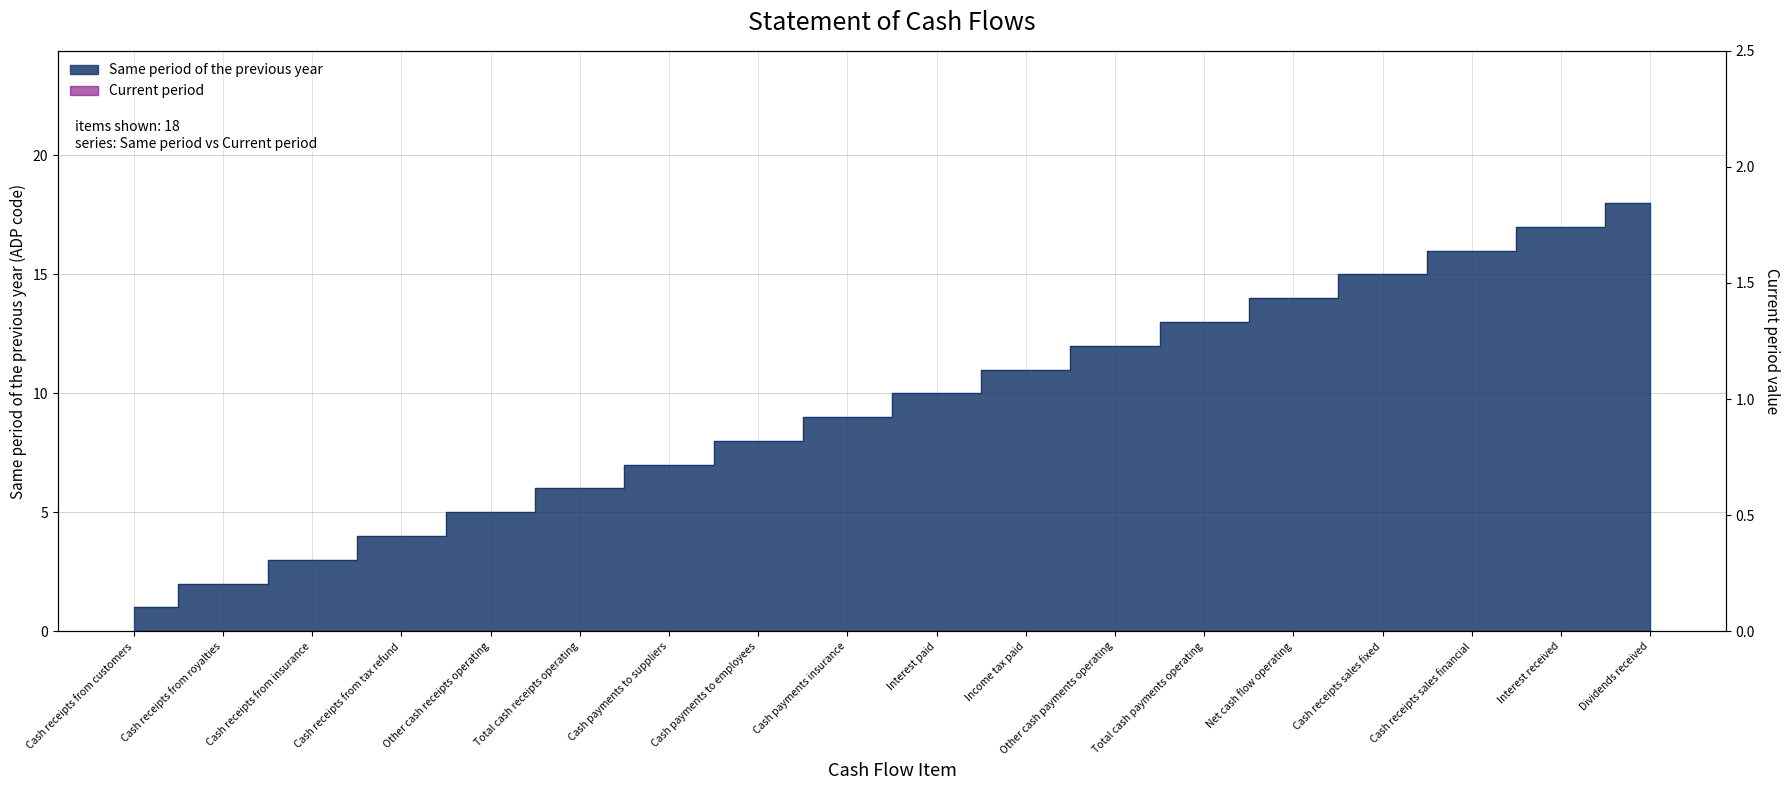

How many values are below 10?

9